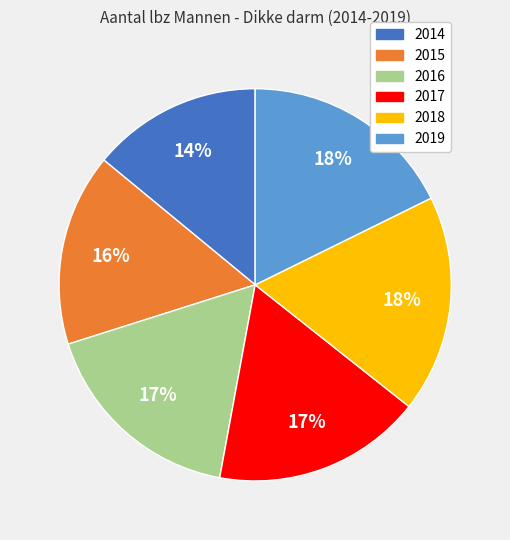

How many segments does this pie chart have?

6